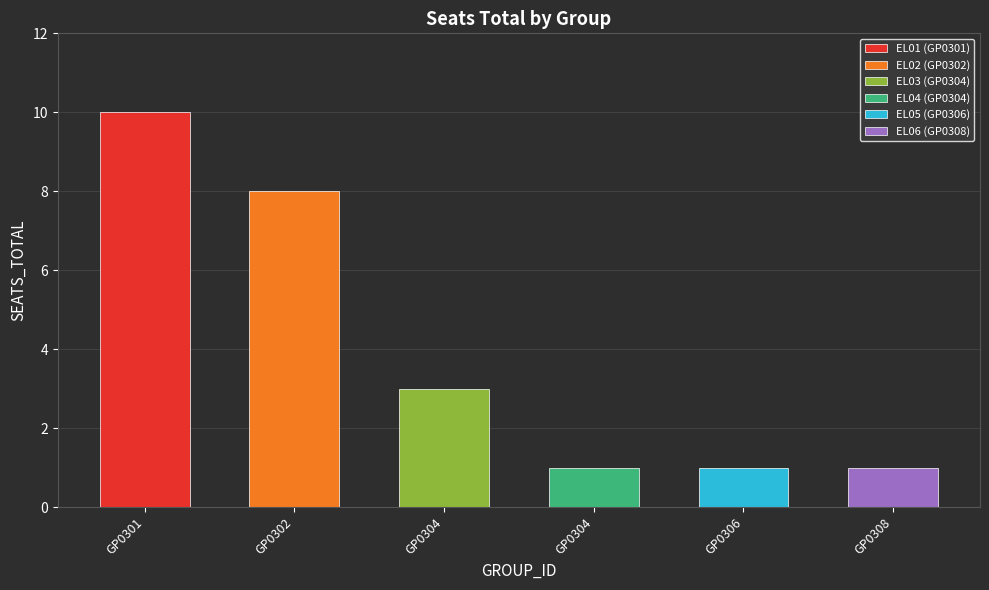

Where is the data nearest to the value 5?

GP0304